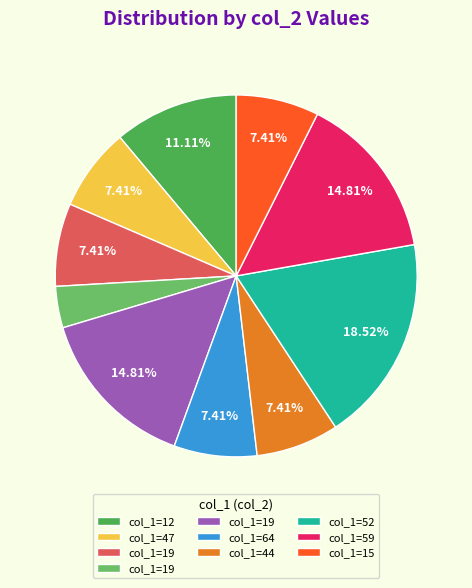

Is there a majority slice in this chart?

No